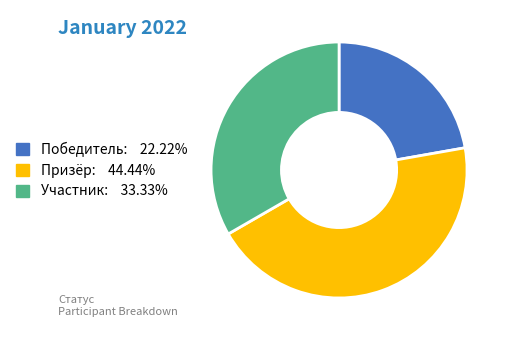

Approximately how many times larger is the value at Участник: 33.33% compared to Победитель: 22.22%?

1.5